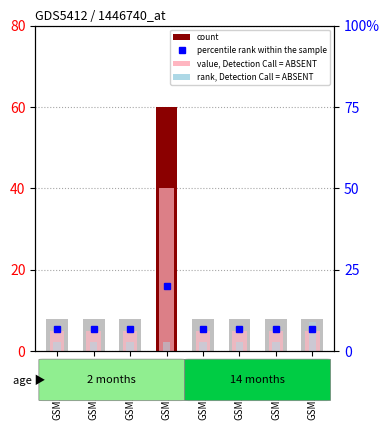

At which category does the chart reach its peak across all series?

GSM1330626